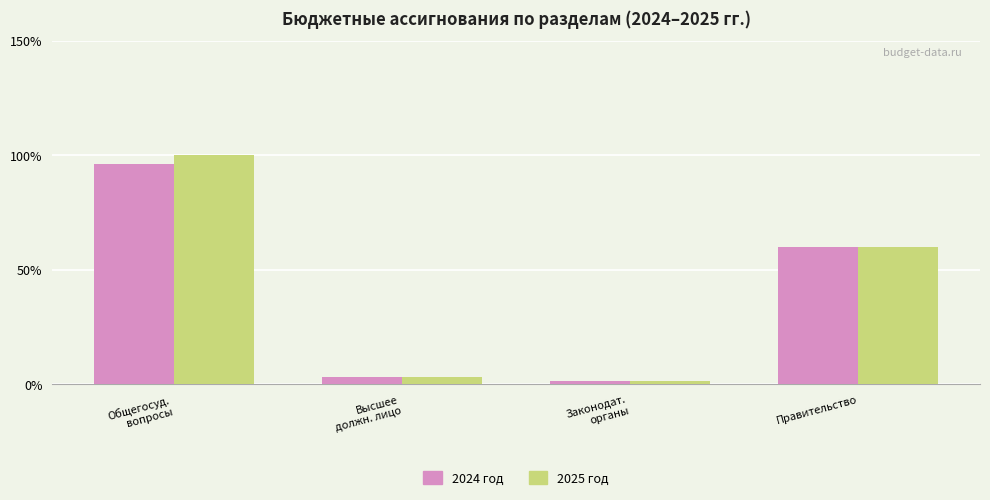

What is the maximum value for 2025 год?

100.0